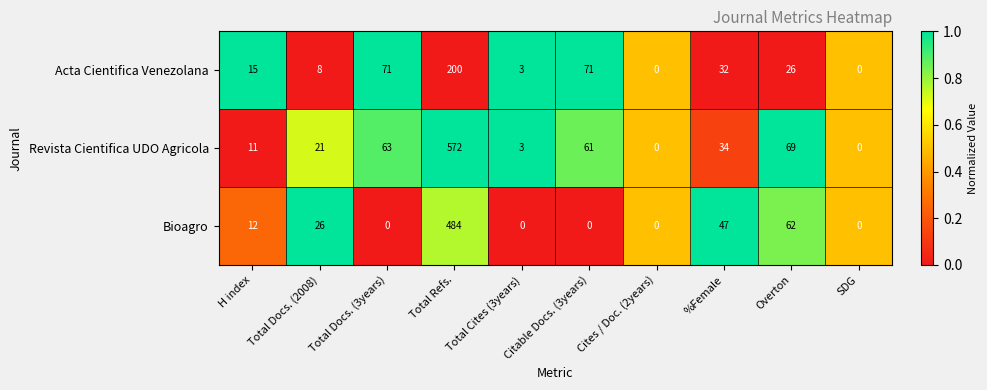

Where is Revista Cientifica UDO Agricola nearest to the value 286?

Overton